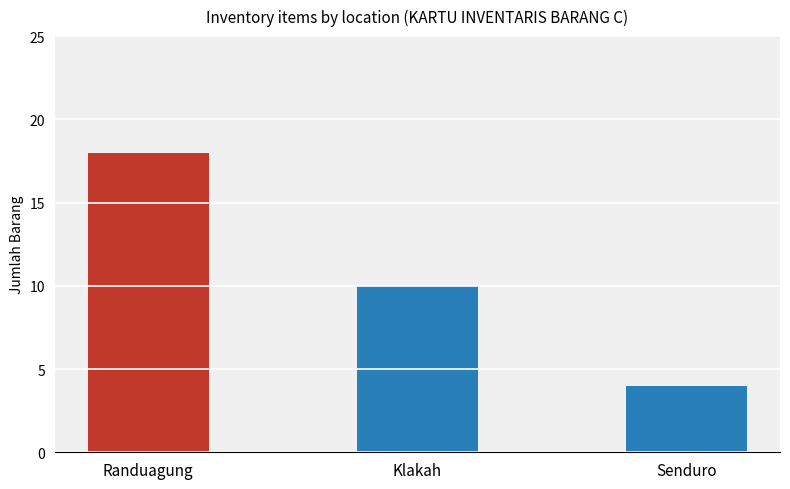

What is the smallest value displayed?

4